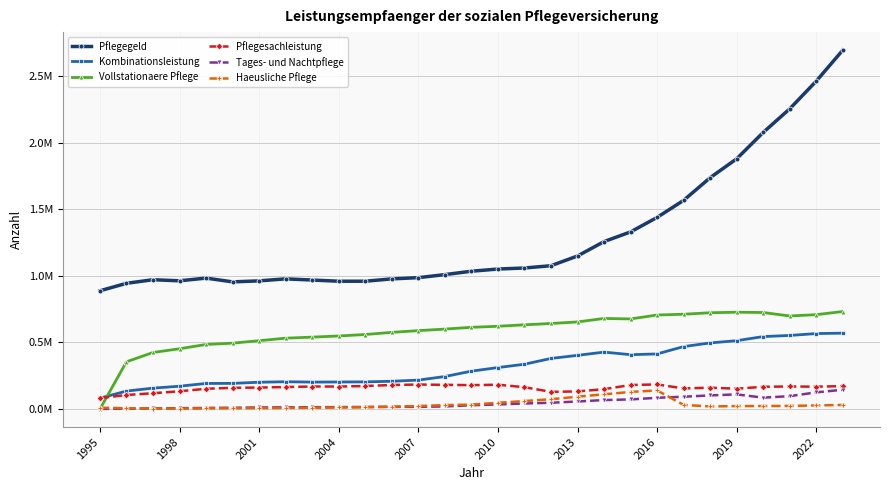

Does the chart have visible grid lines?

Yes